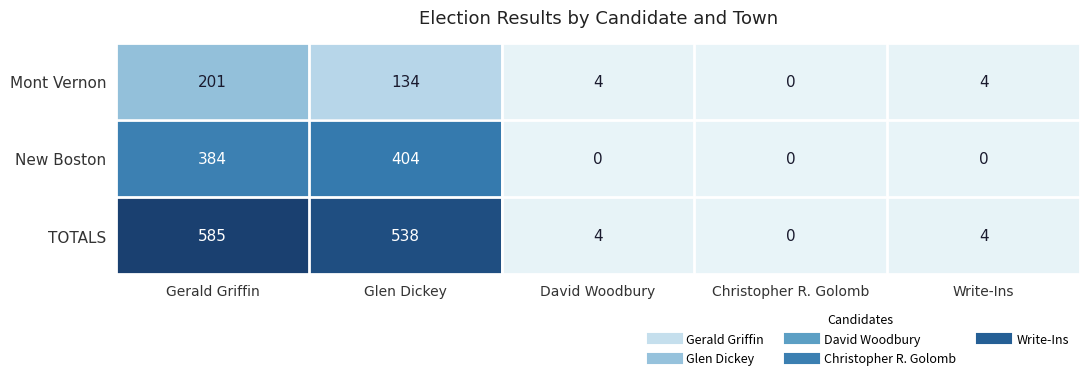

True or false: New Boston has a value of 404 at Glen Dickey.

True